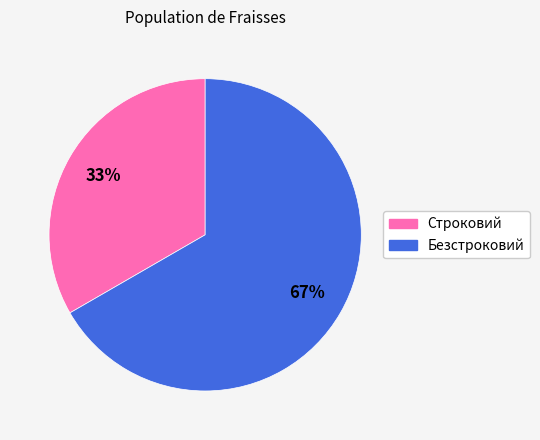

Do Безстроковий and Строковий together represent more than half of the pie?

Yes